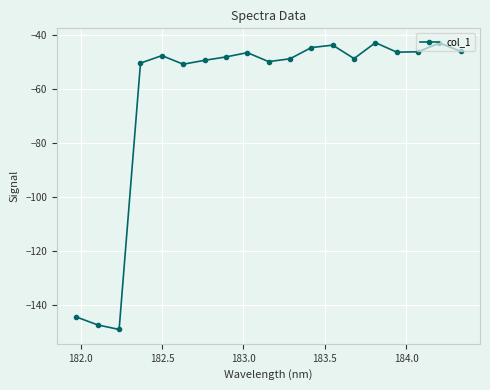

What is the sum of all values?

-1191.9